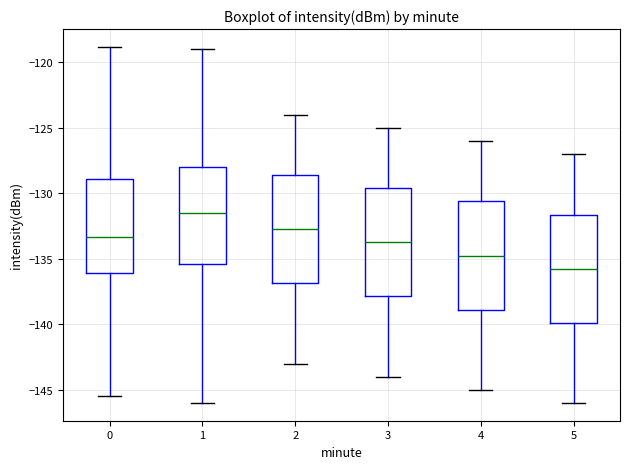

Where is the lower edge of the box at x = 3 on the y-axis? The values are not printed on the chart, so give them approximately, as read against the axis.

-138.0